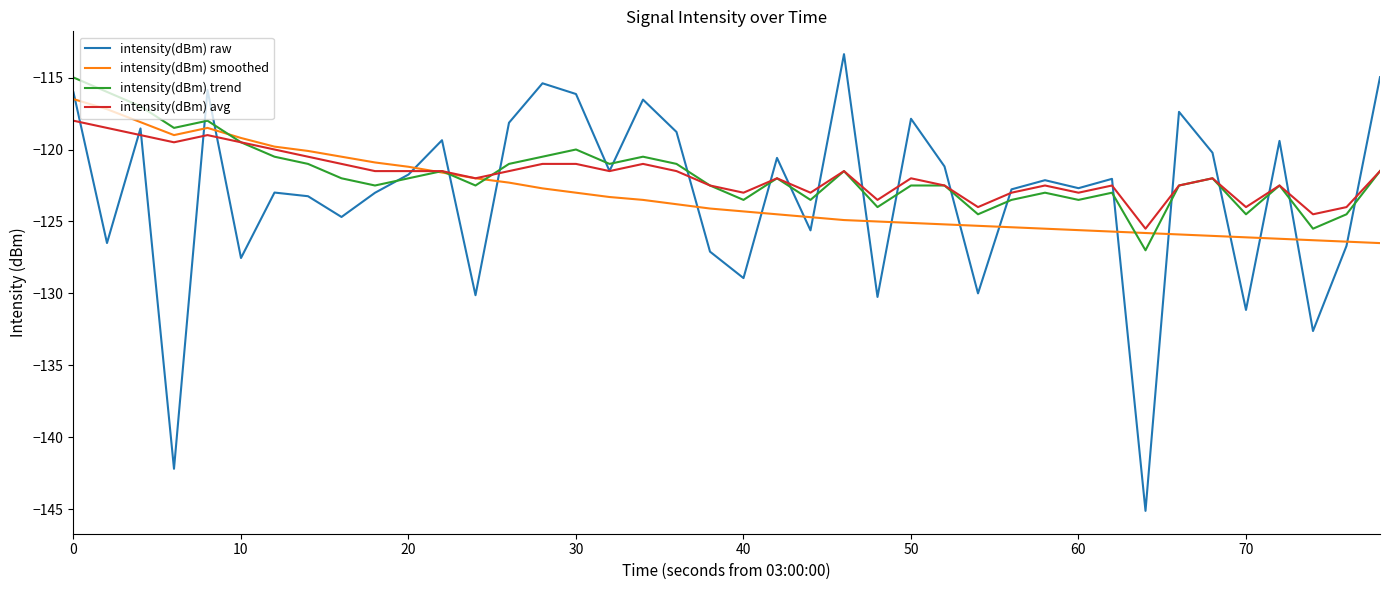

Rank the series by their maximum value, from lowest to highest.

intensity(dBm) avg, intensity(dBm) smoothed, intensity(dBm) trend, intensity(dBm) raw